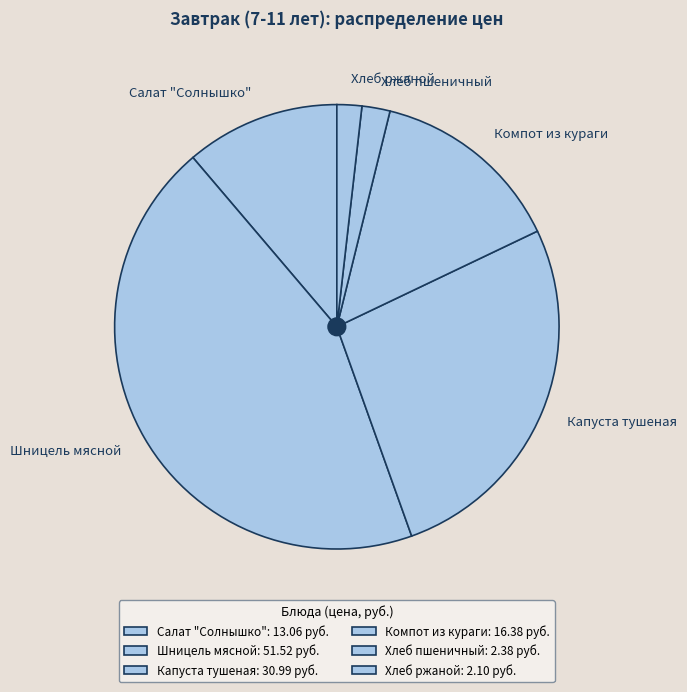

Is it true that Компот из кураги is 14% of the pie?

True